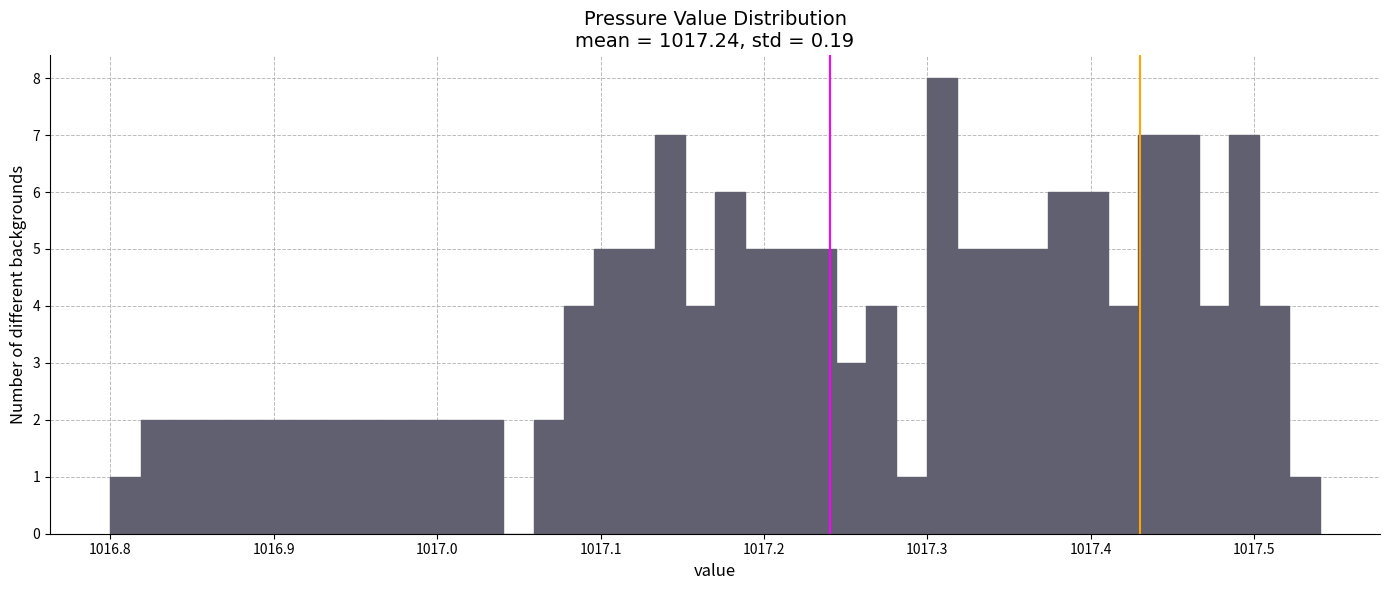

Around what value on the x-axis is the tallest bar? Give the approximate position of its centre, as read against the axis.

1017.31